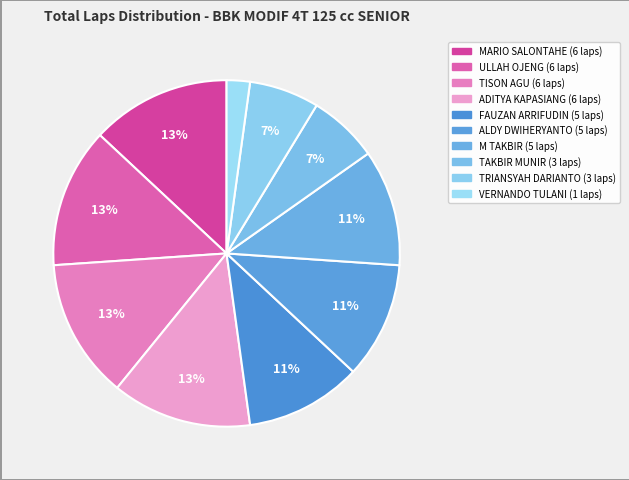

How many segments does this pie chart have?

10